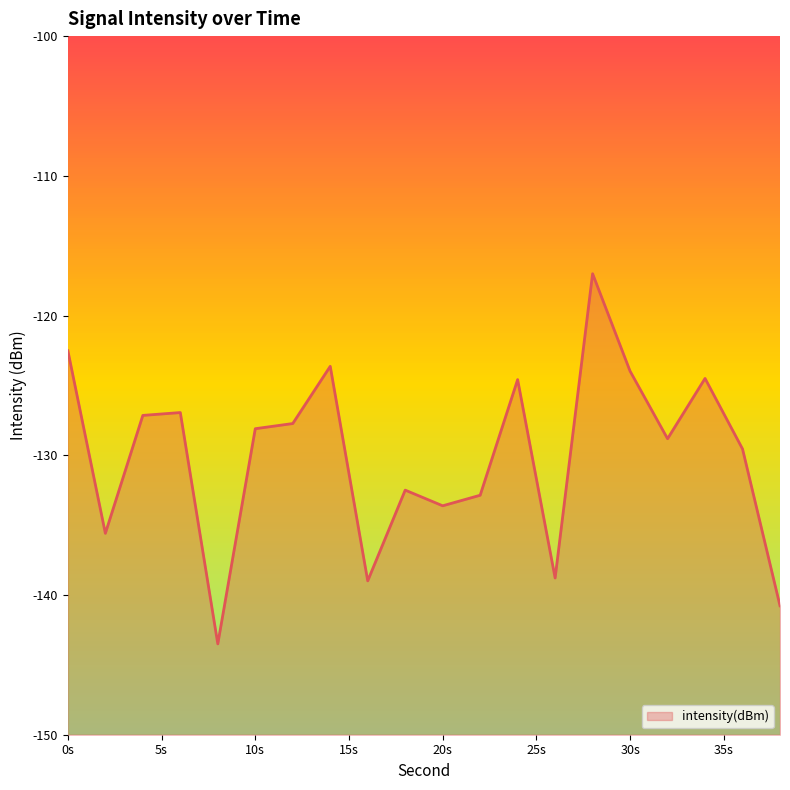

The value of intensity(dBm) at 10s is -53.5. True or false?

False